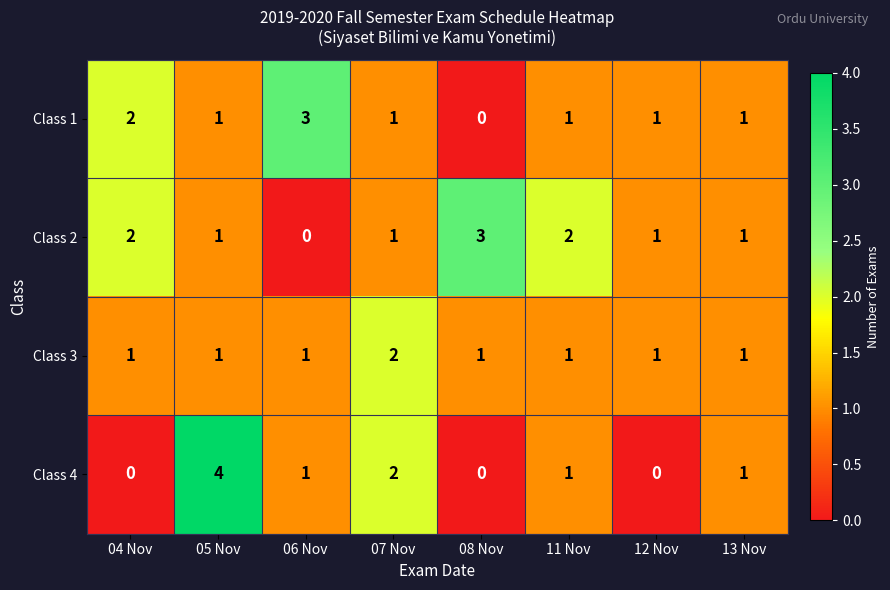

Which series changed the most between 04 Nov and 06 Nov?

Class 2